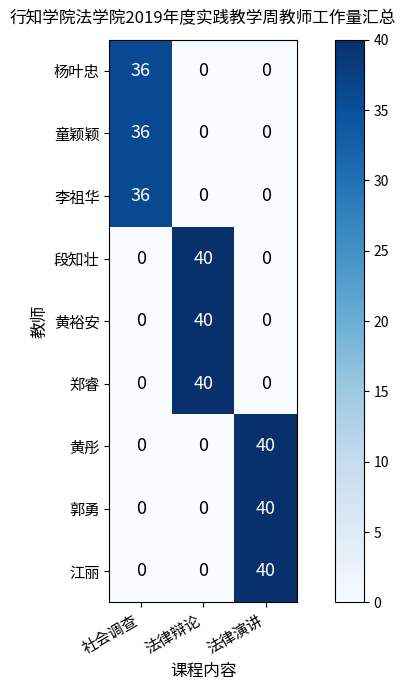

Reading right to left, list all the values displayed in this chart.

杨叶忠: 0	0	36
童颖颖: 0	0	36
李祖华: 0	0	36
段知壮: 0	40	0
黄裕安: 0	40	0
郑睿: 0	40	0
黄彤: 40	0	0
郭勇: 40	0	0
江丽: 40	0	0